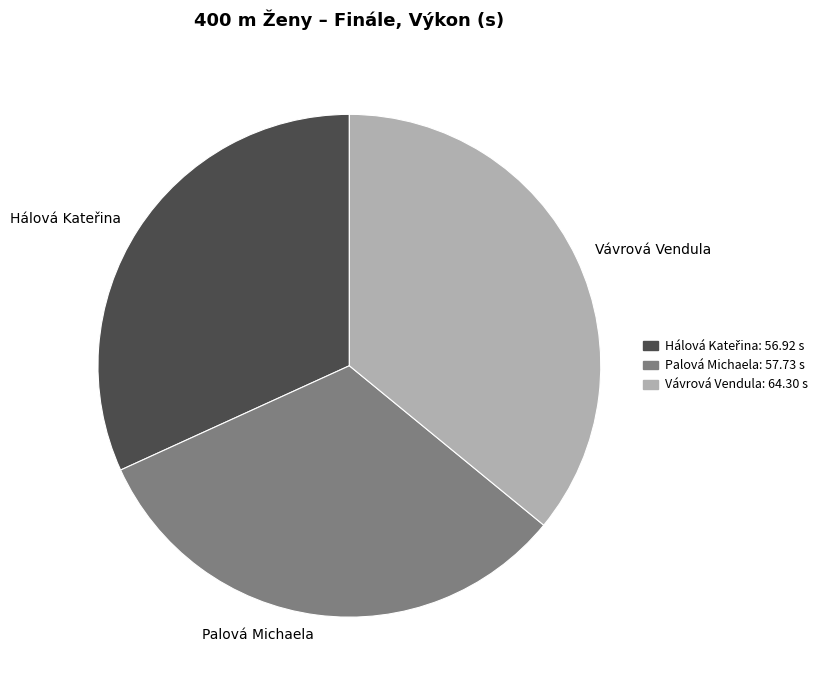

Which slice is the largest?

Vávrová Vendula